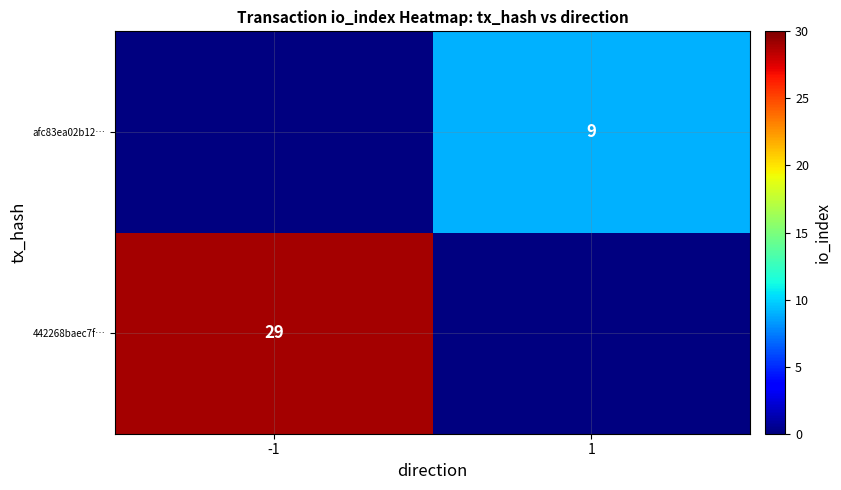

The value of afc83ea02b12… at 1 is 4. True or false?

False